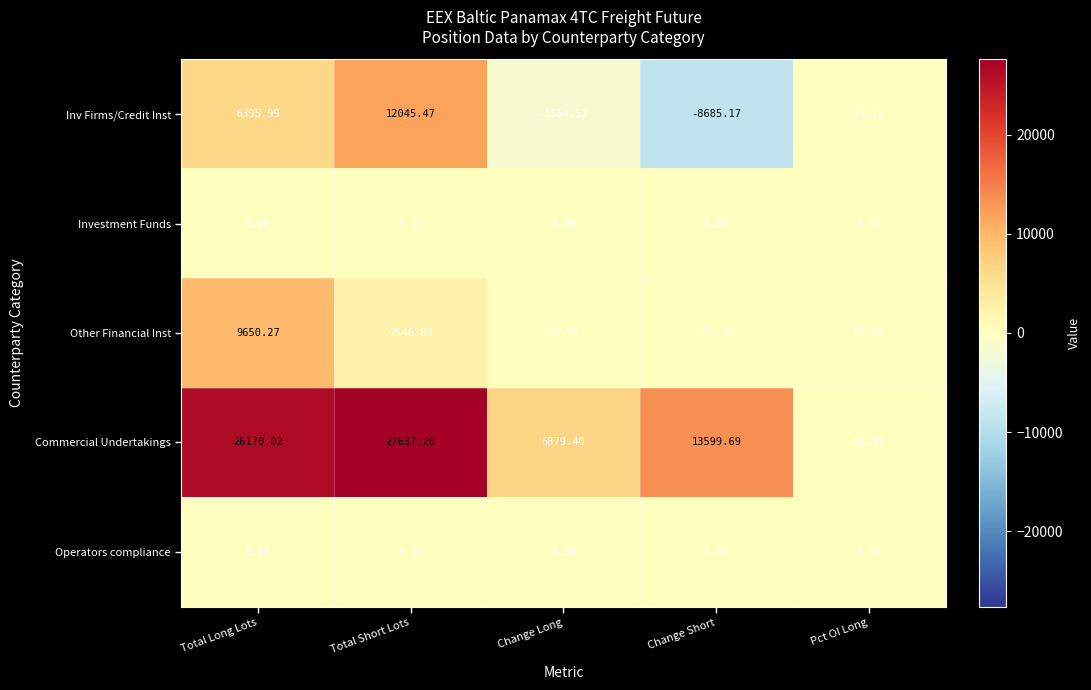

List the labels in order of Commercial Undertakings value, largest first.

Total Short Lots, Total Long Lots, Change Short, Change Long, Pct OI Long